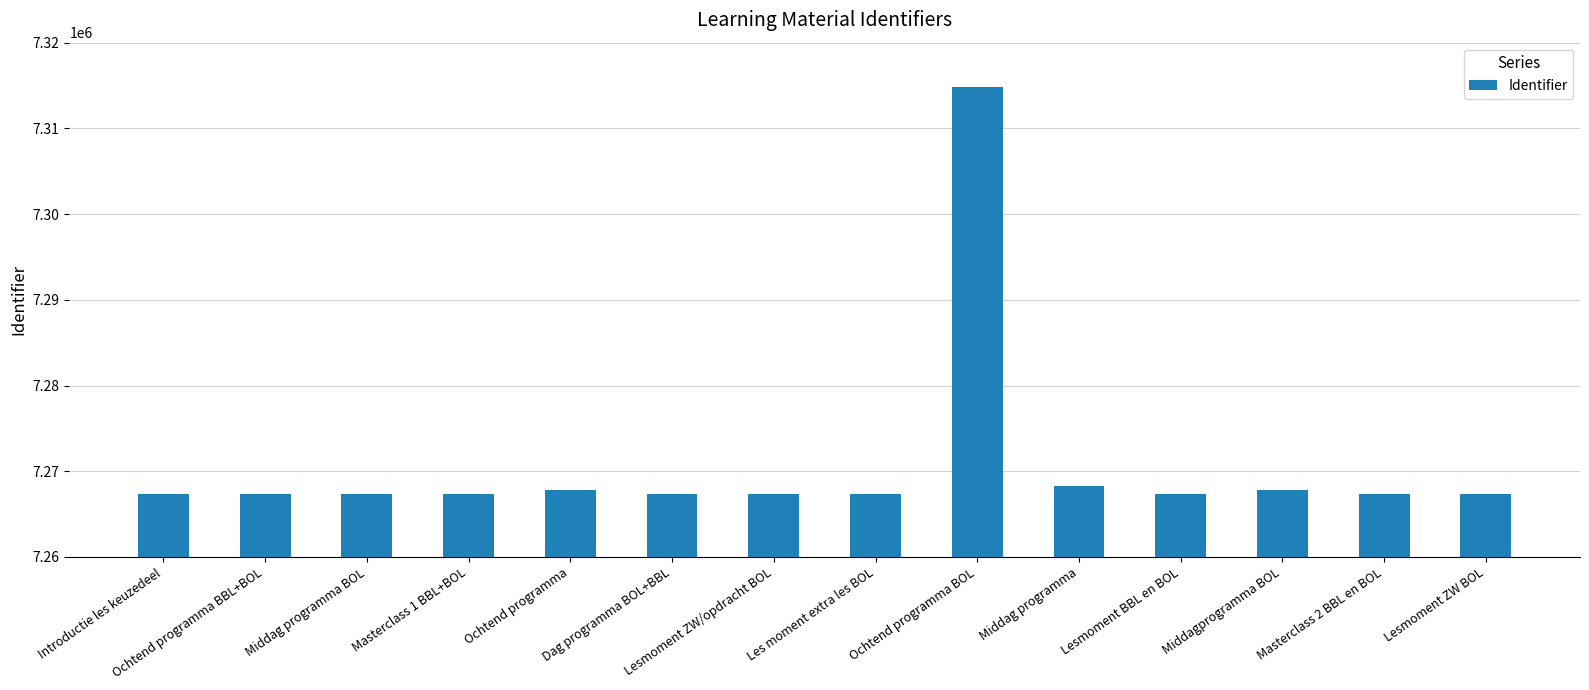

What is the sum of all values?

101791997